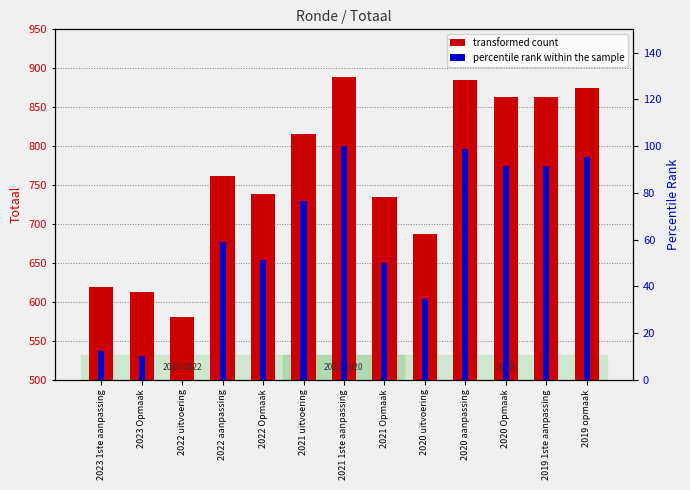

How many bars are there in each group?

2